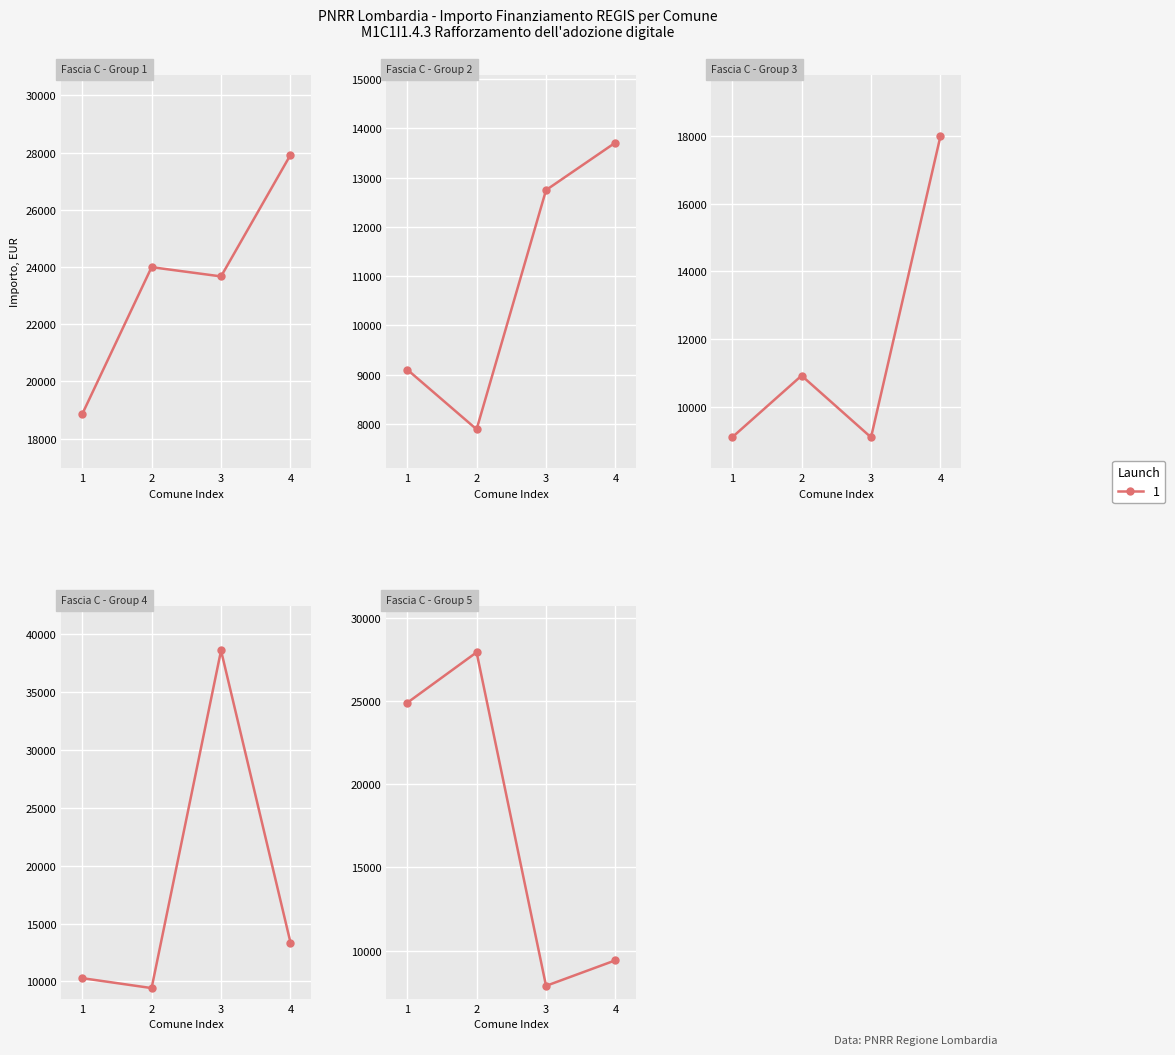

Count the number of data series in this chart.

1